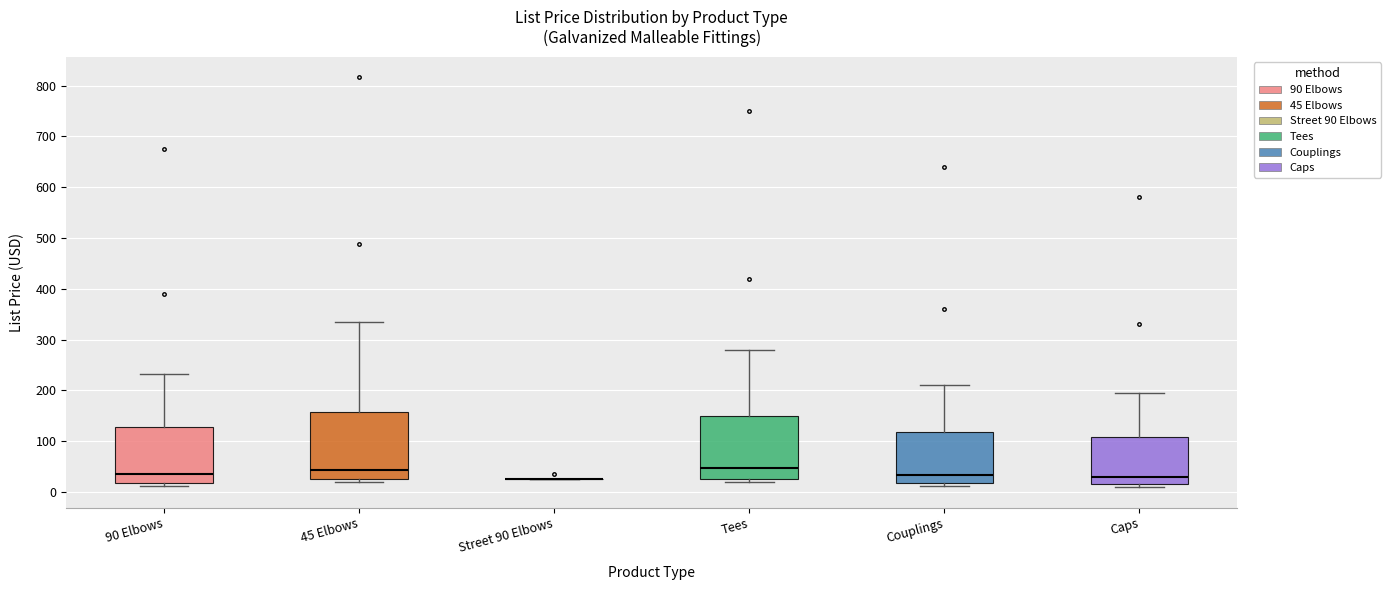

Reading left to right, read every box against the y-axis: the position of its median line, the range the box covers, and the ends of its whiskers. The values are not printed on the chart, so give them approximately, as read against the axis.

90 Elbows: median 30, box 20 to 130, whiskers 10 to 230
45 Elbows: median 40, box 30 to 160, whiskers 20 to 340
Street 90 Elbows: box collapsed to a line at 30, whiskers 30 to 30
Tees: median 50, box 30 to 150, whiskers 20 to 280
Couplings: median 30, box 20 to 120, whiskers 10 to 210
Caps: median 30, box 10 to 110, whiskers 10 (just below the box's lower edge) to 200